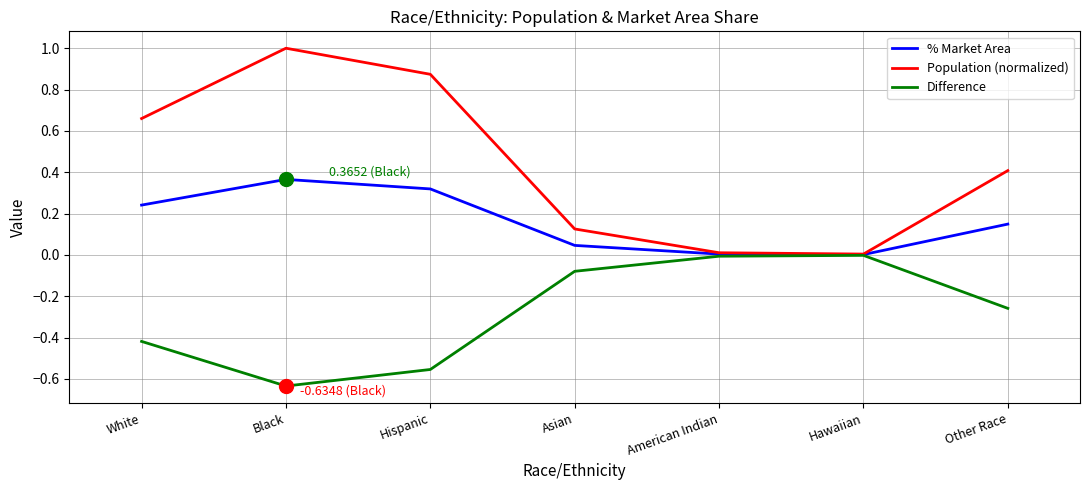

What position from the right is Black?

6